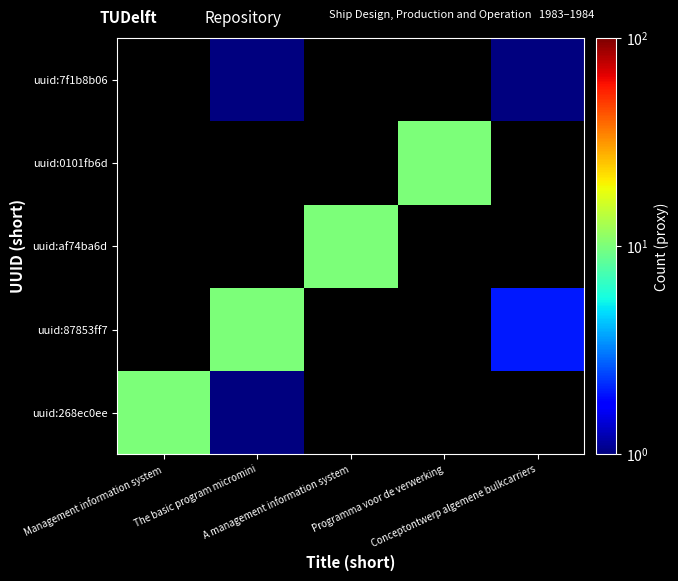

At Programma voor de verwerking, list the series in order from smallest to largest.

uuid:268ec0ee, uuid:87853ff7, uuid:af74ba6d, uuid:7f1b8b06, uuid:0101fb6d